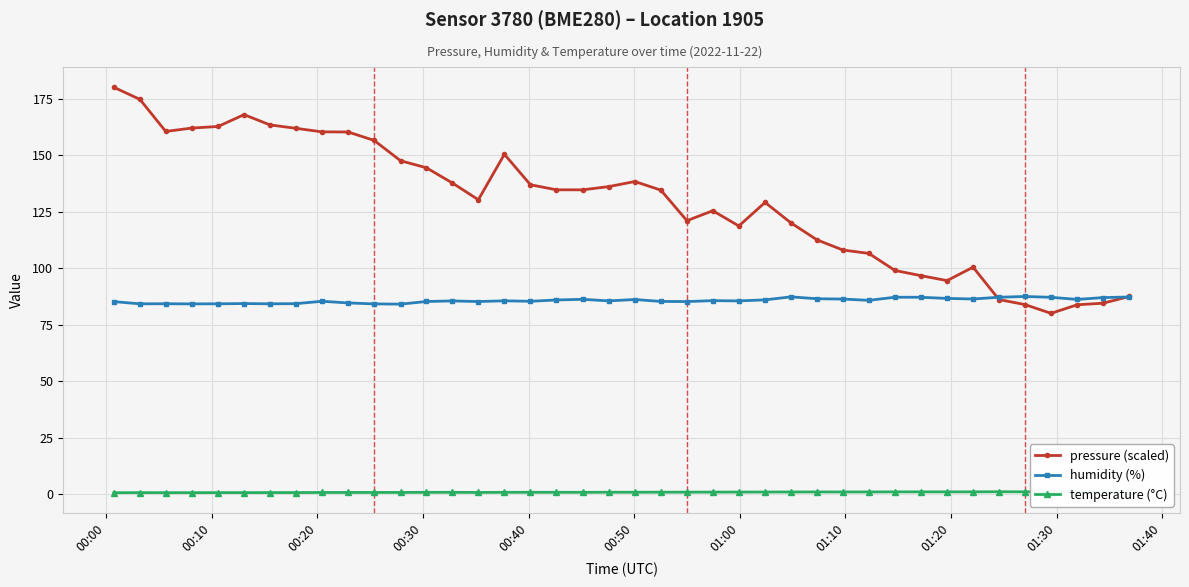

What is the average value of the temperature (°C) series?

0.9